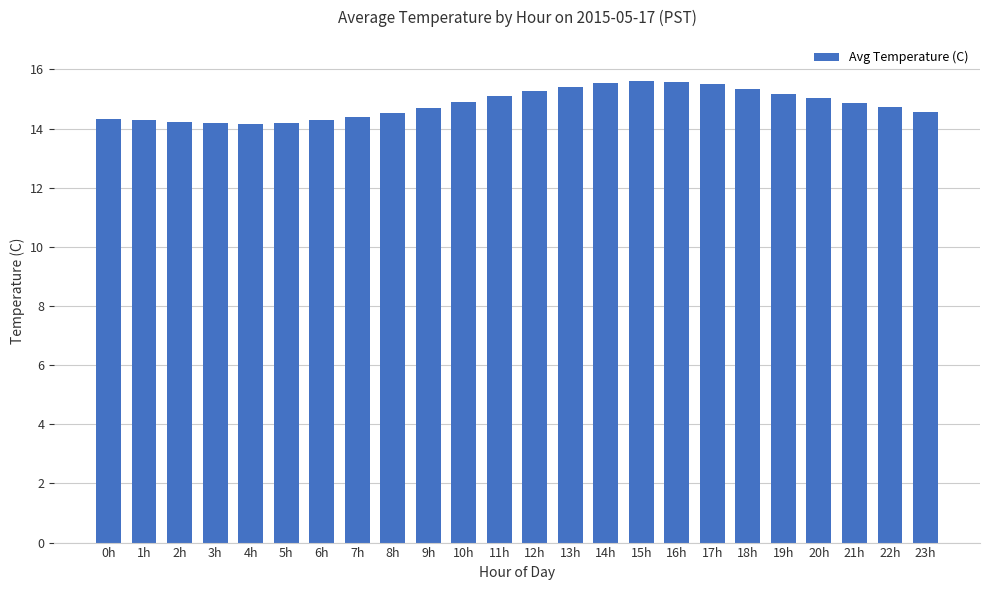

Is it true that the value at 14h is 15.6?

True